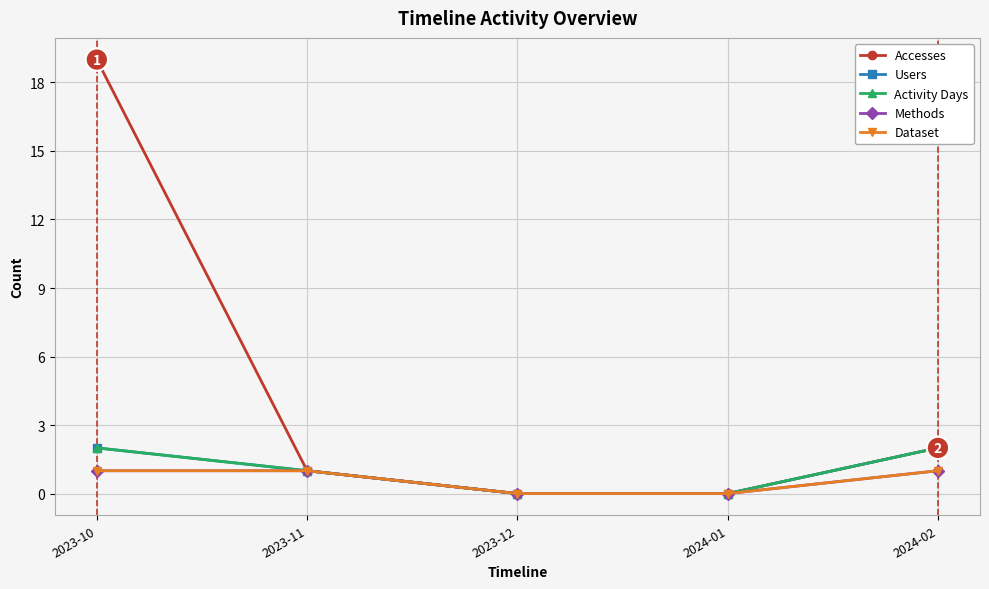

Between 2023-10 and 2023-12, which is larger?

2023-10